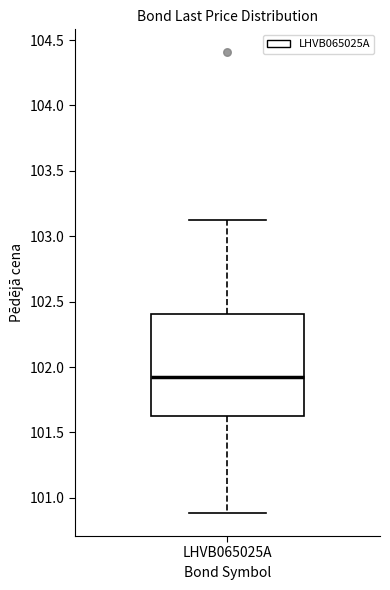

Read this box plot against the y-axis: the position of the median line, the range covered by the box, and the ends of both whiskers. The values are not printed on the chart, so give them approximately, as read against the axis.

median 101.95, box 101.60 to 102.40, whiskers 100.90 to 103.10